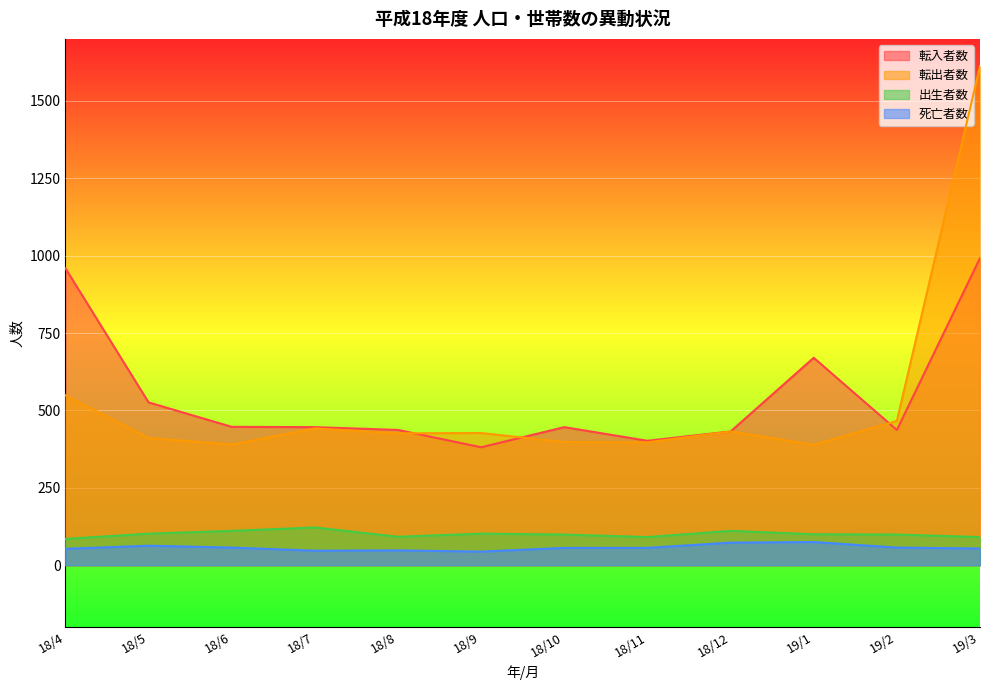

What is the sum of all 死亡者数 values?

683